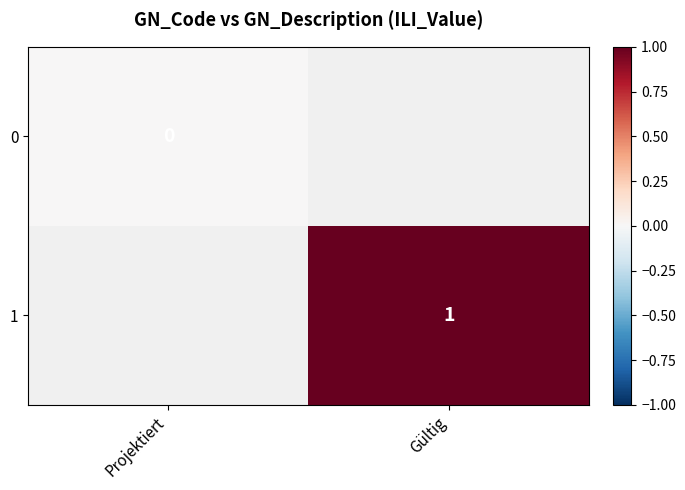

List the series in order of their overall mean, lowest first.

0, 1